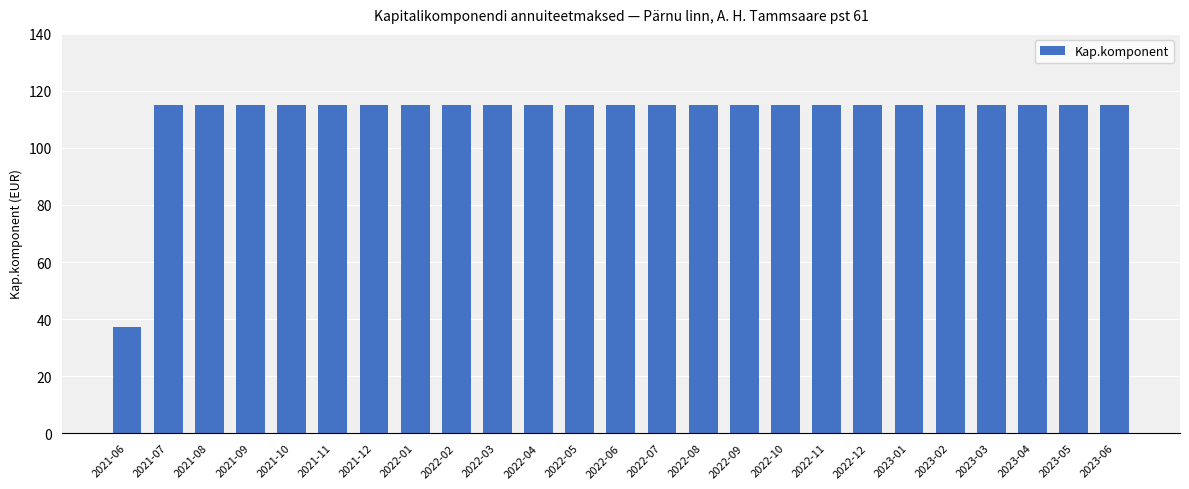

What is the minimum value shown in the chart?

37.1